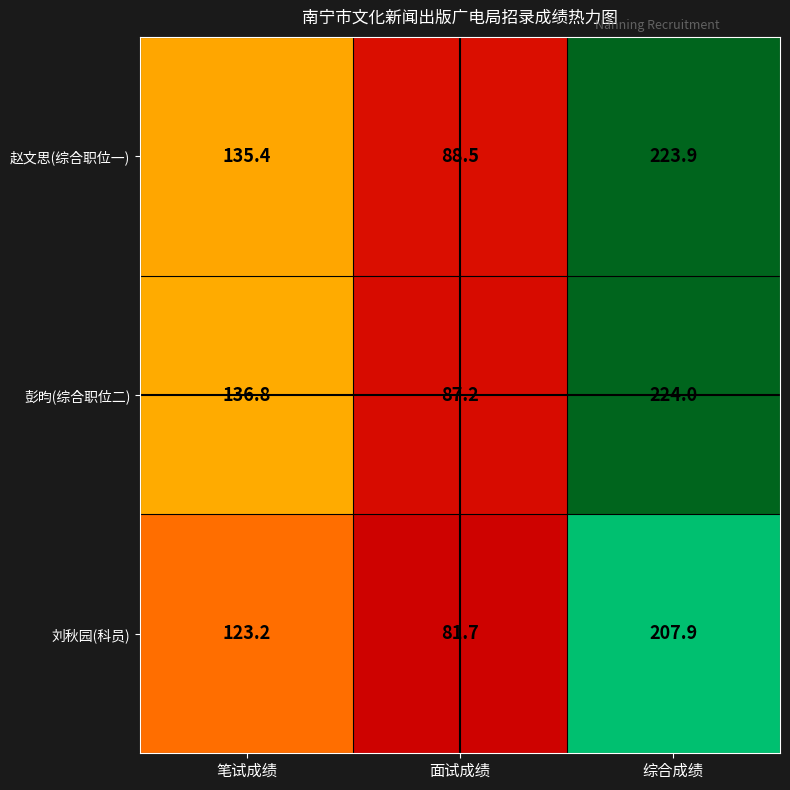

What value does the 彭昀(综合职位二) series have at 面试成绩?

87.2